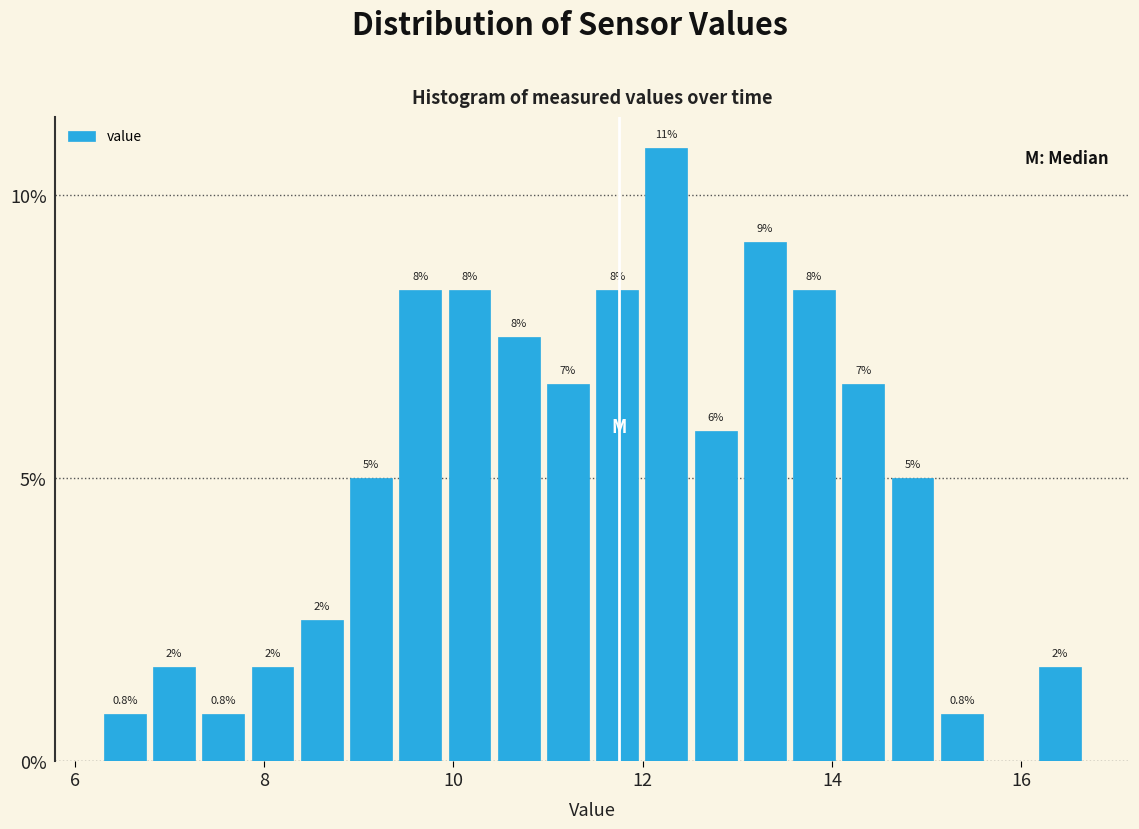

Read against the x-axis, roughly where is the centre of the tallest bar?

12.2